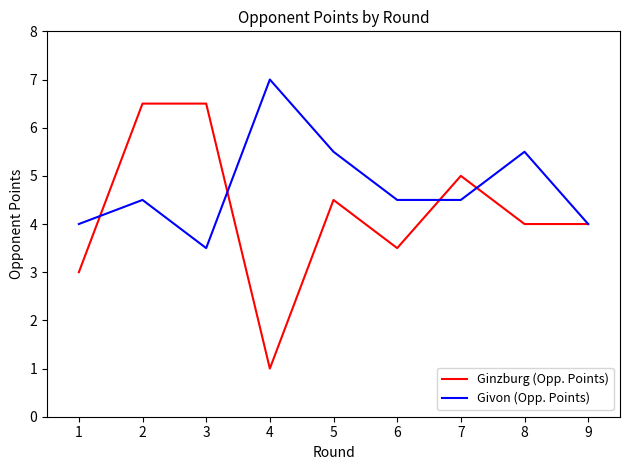

Reading left to right, what are all the values shown in this chart?

Ginzburg (Opp. Points): 1=3.0	2=6.5	3=6.5	4=1.0	5=4.5	6=3.5	7=5.0	8=4.0	9=4.0
Givon (Opp. Points): 1=4.0	2=4.5	3=3.5	4=7.0	5=5.5	6=4.5	7=4.5	8=5.5	9=4.0